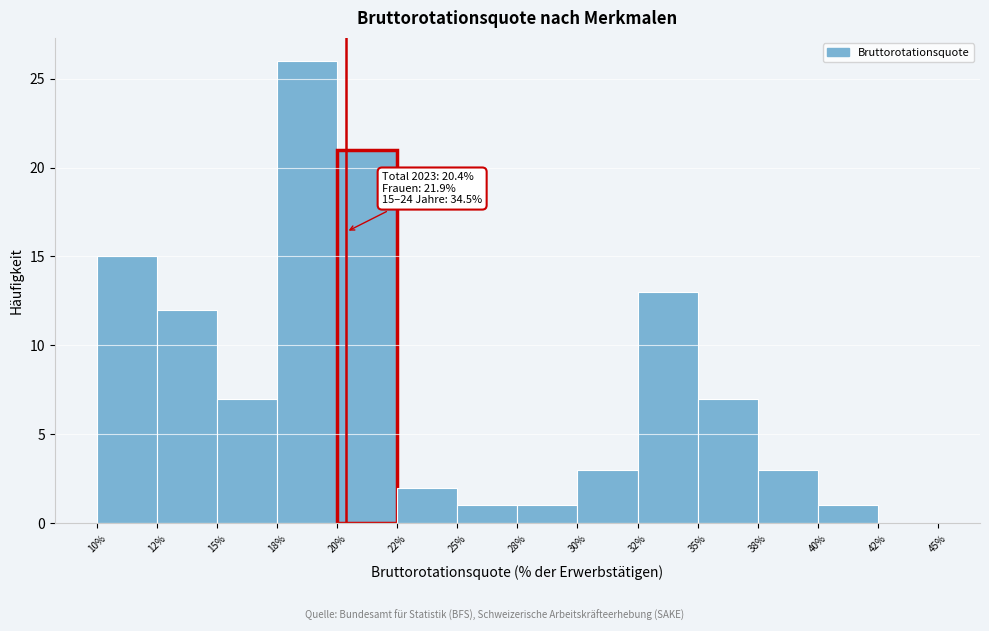

Reading left to right, extract all data points from this chart.

10%=15	12%=12	15%=7	18%=26	20%=21	22%=2	25%=1	28%=1	30%=3	32%=13	35%=7	38%=3	40%=1	42%=0